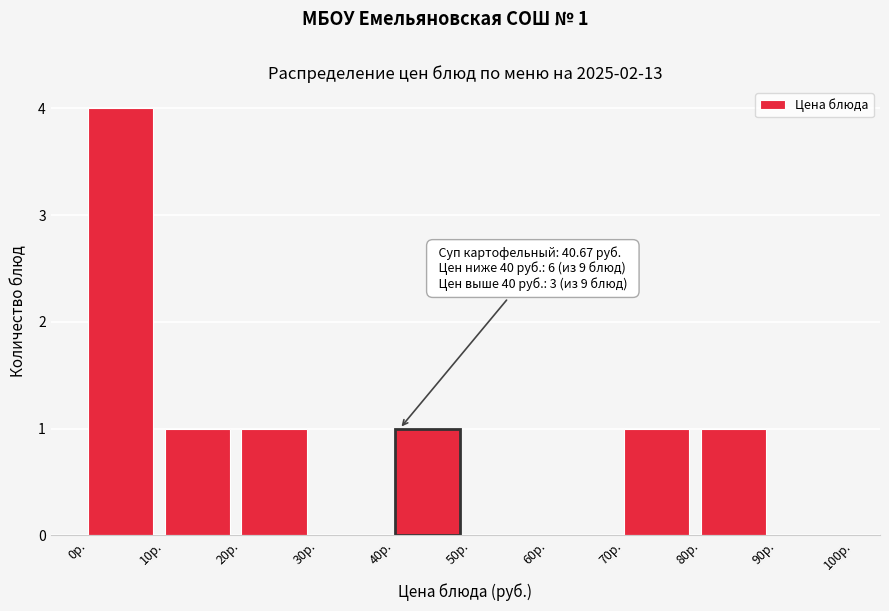

Which range on the x-axis has the tallest bar?

0 to 10